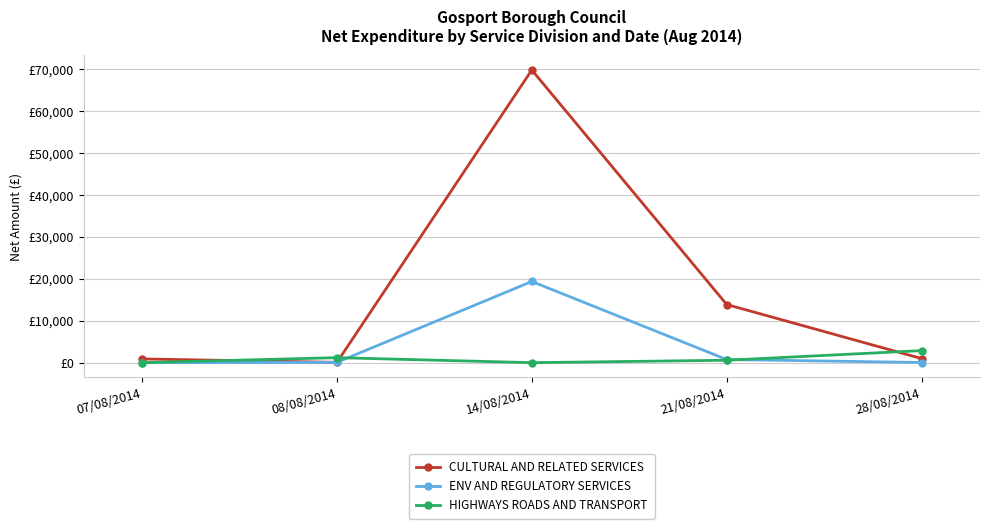

Which series changed the most between 14/08/2014 and 21/08/2014?

CULTURAL AND RELATED SERVICES